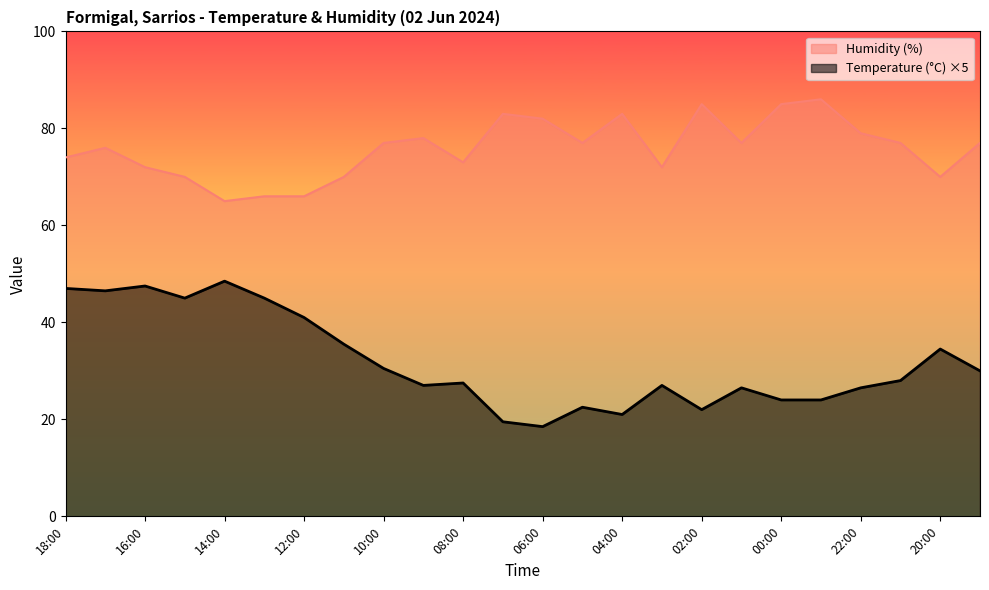

True or false: Temperature (C) and Humidity (%) intersect in this chart.

False